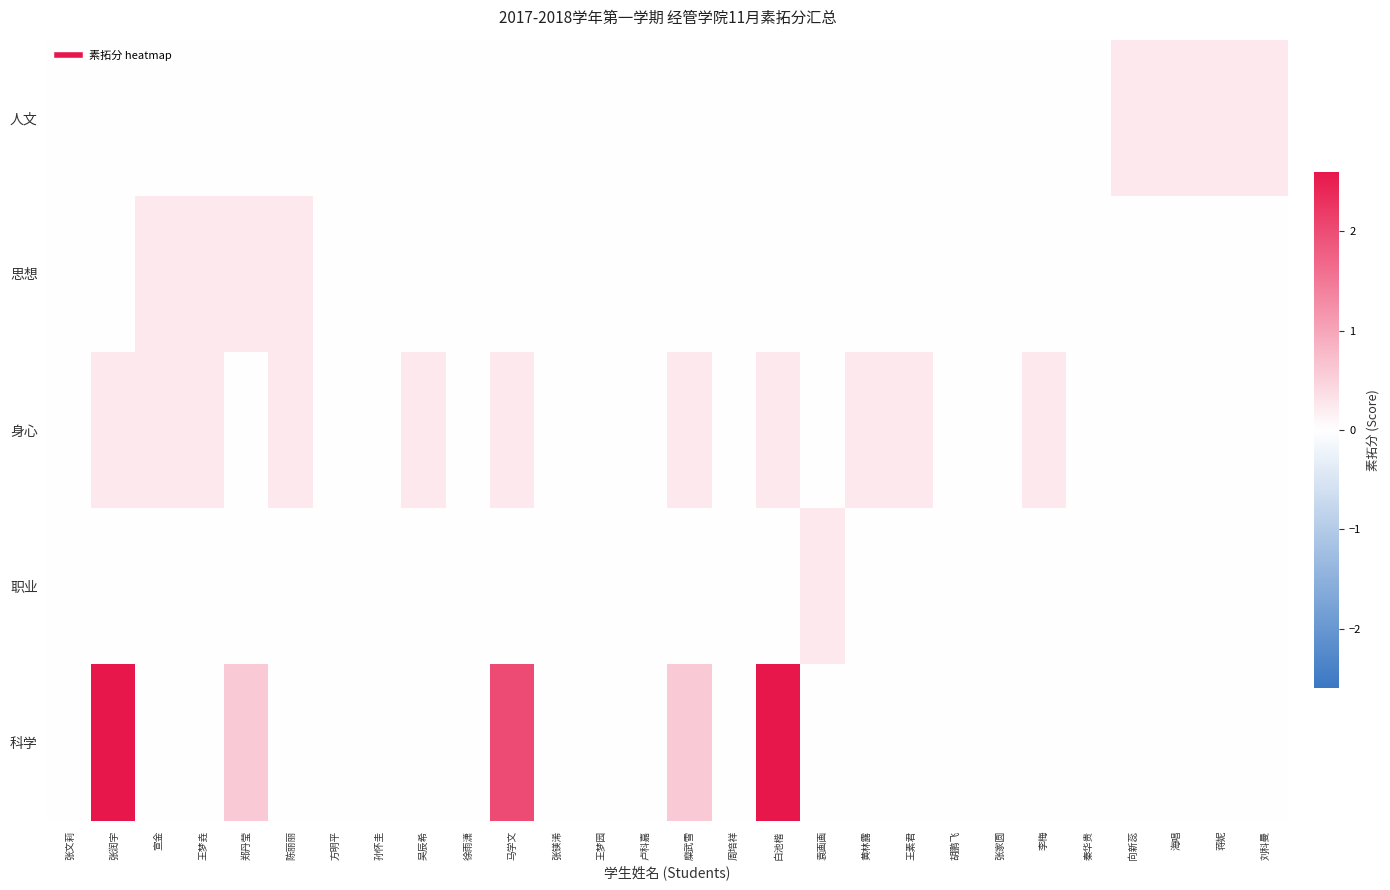

How many categories are shown in the chart?

28